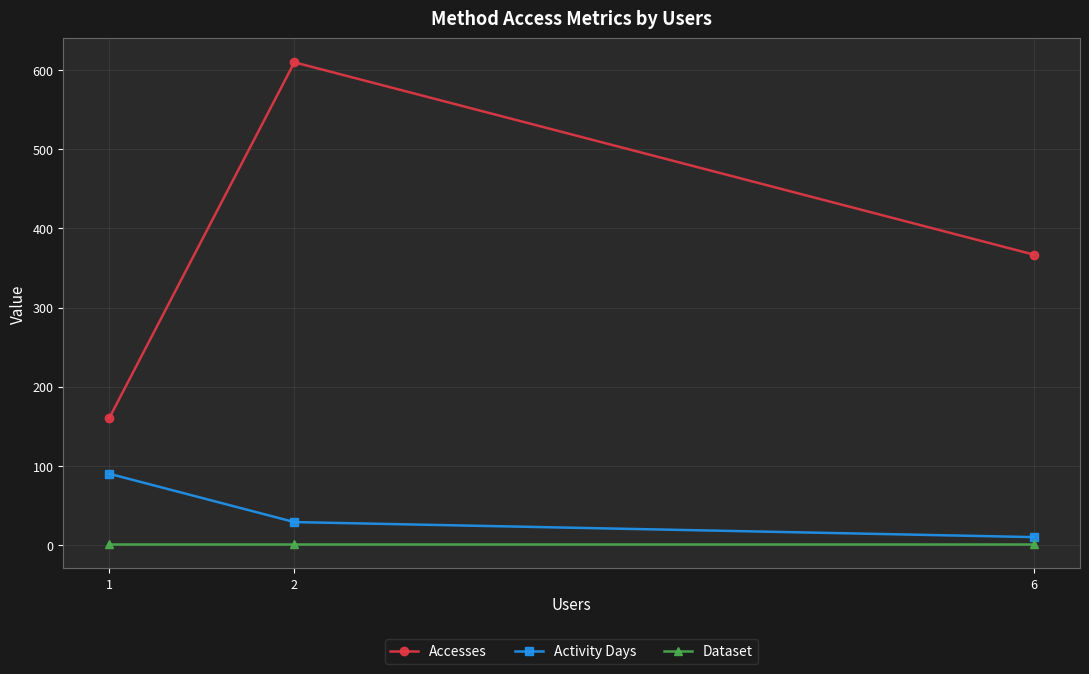

What is the spread (max minus min) of values at 6?

366